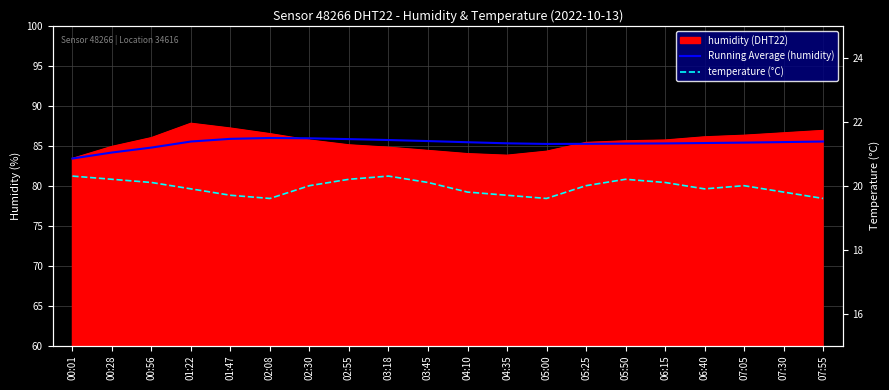

True or false: temperature (°C) has more than 2 interior local peaks.

True